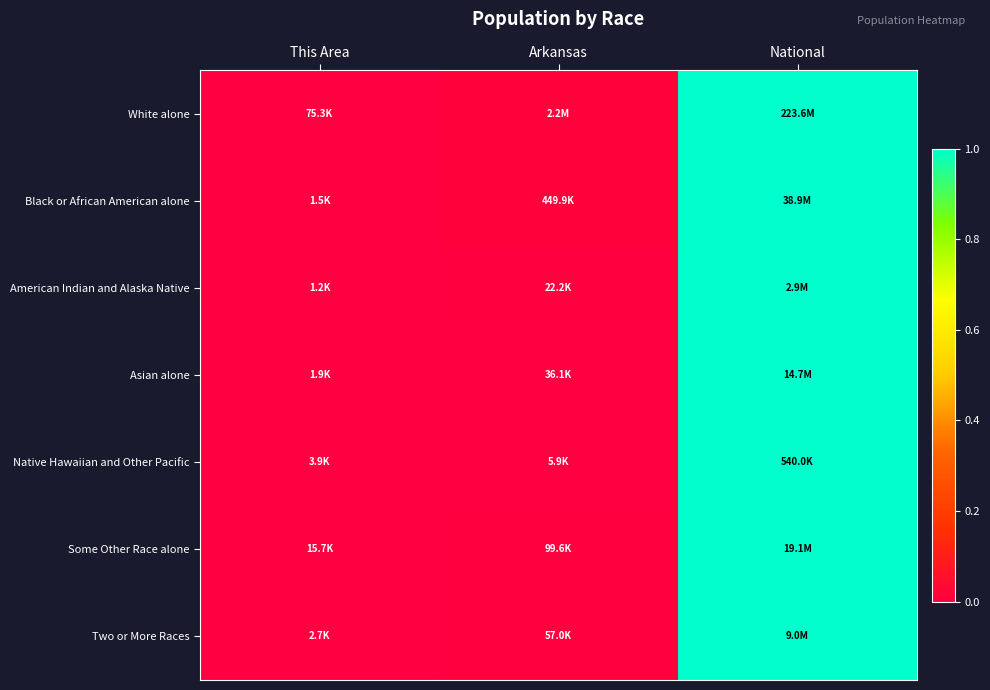

At which category does the chart reach its minimum across all series?

This Area